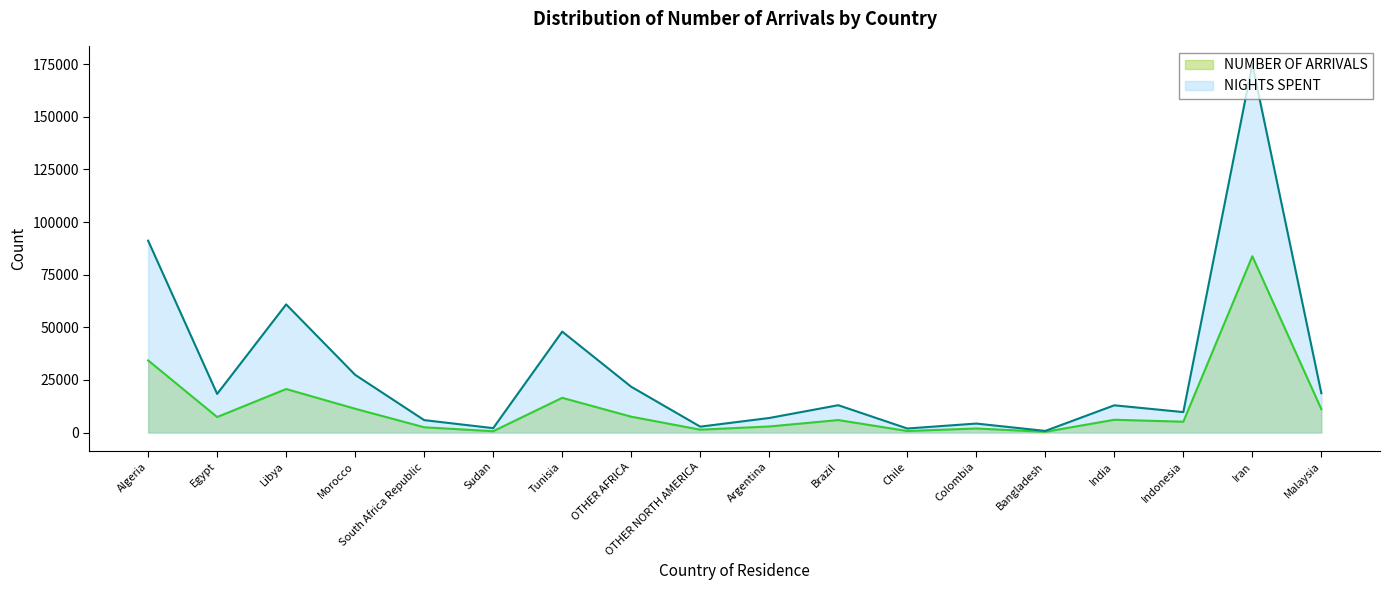

Where does the NIGHTS SPENT series first go above 12988?

Algeria